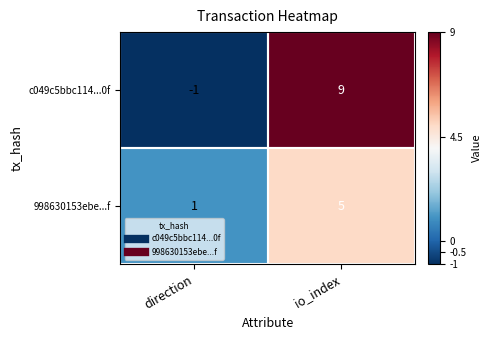

Which series has the widest spread of values?

c049c5bbc114...0f